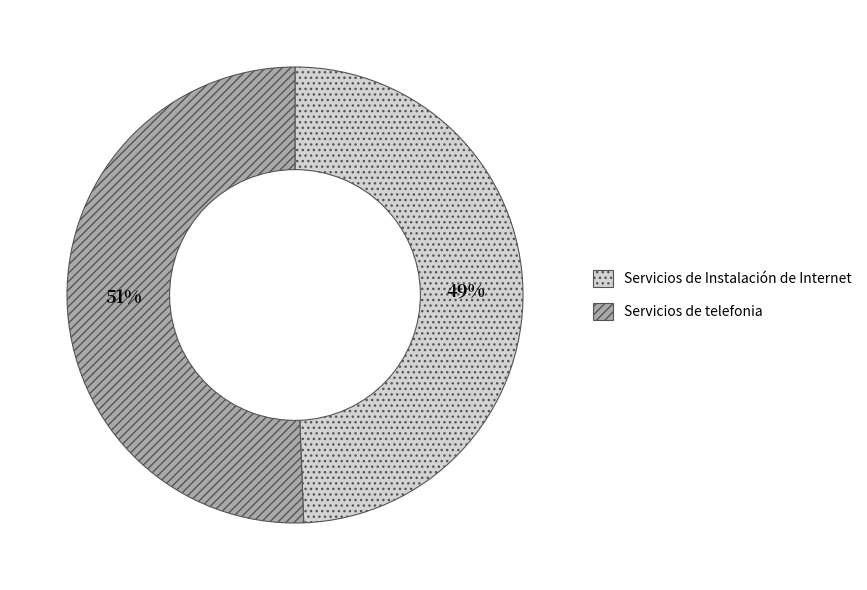

Which category has the biggest portion of the pie?

Servicios de telefonia